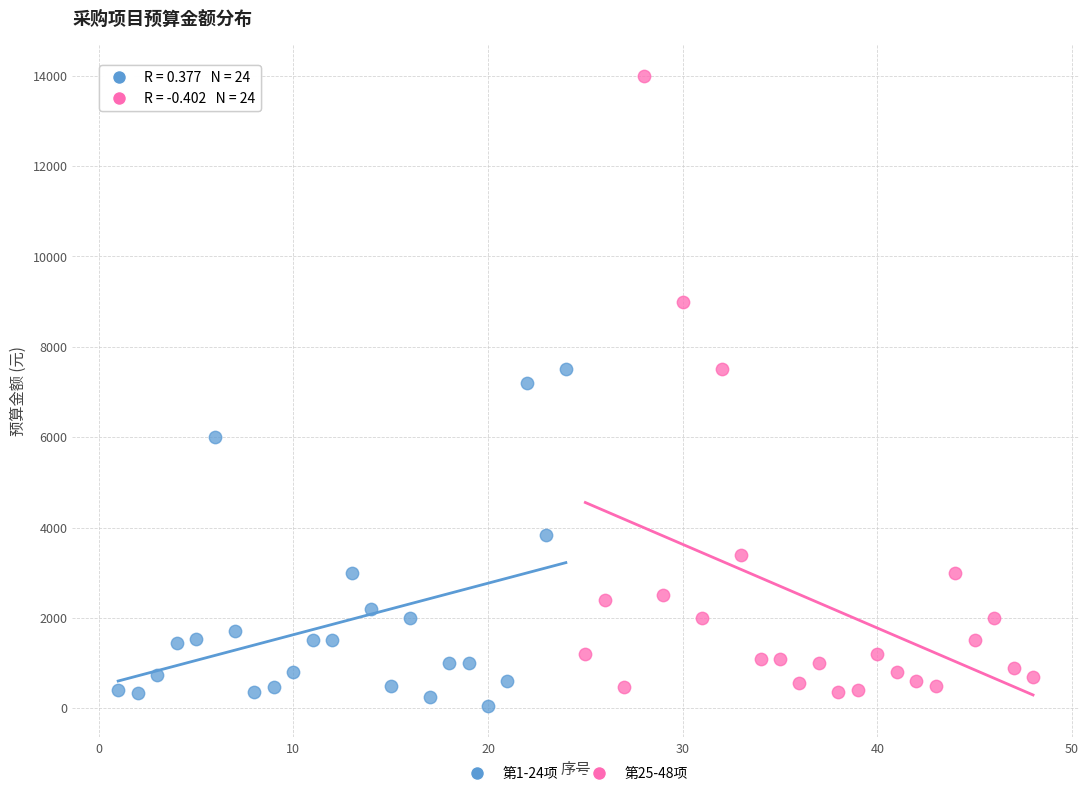

Which series has the widest spread of Y values?

第25-48项